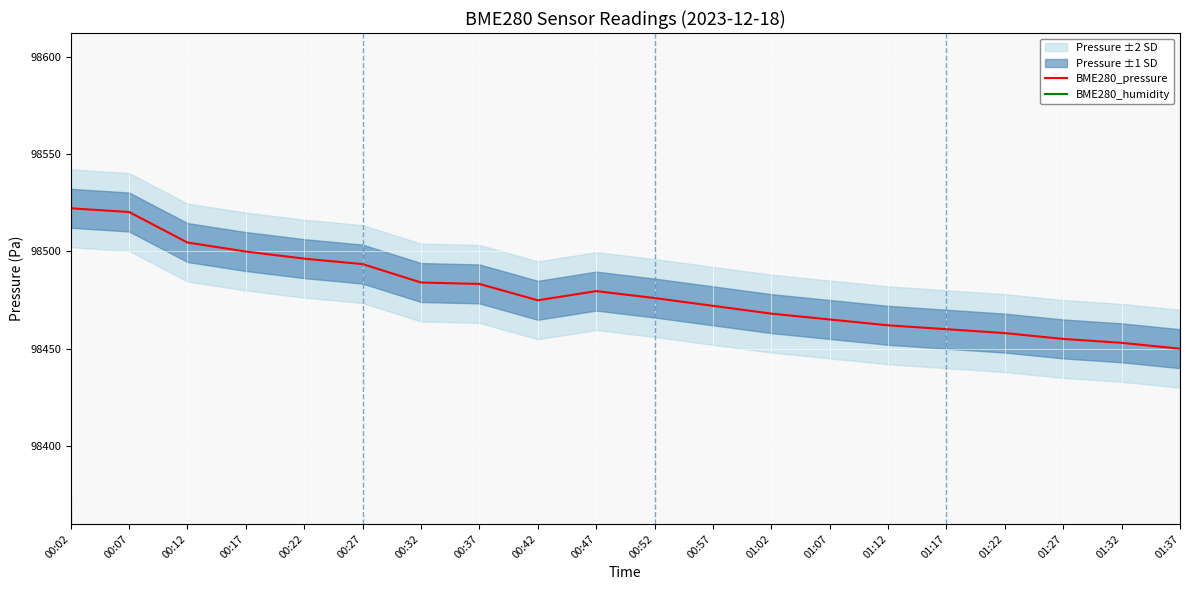

In BME280_pressure, how many points are lower than both neighbors (excluding endpoints)?

1